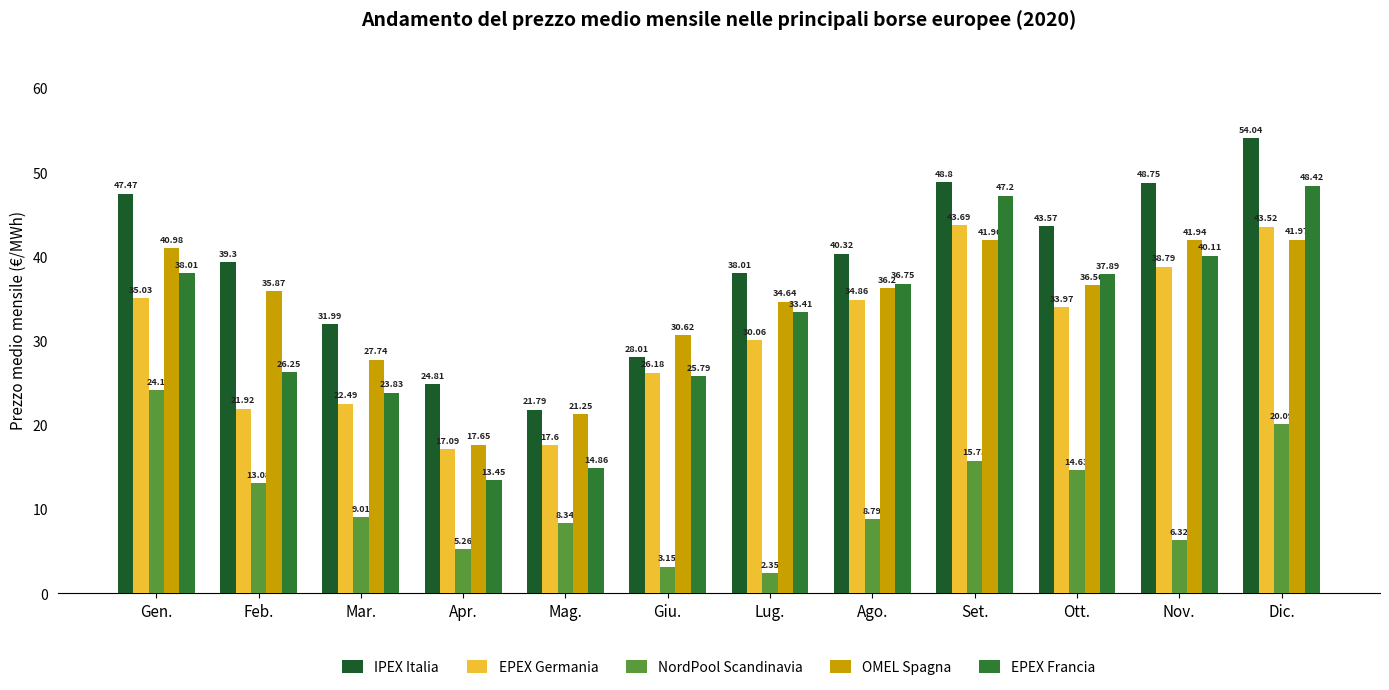

What is the value of the NordPool Scandinavia bar at the 1st from the left?

24.1